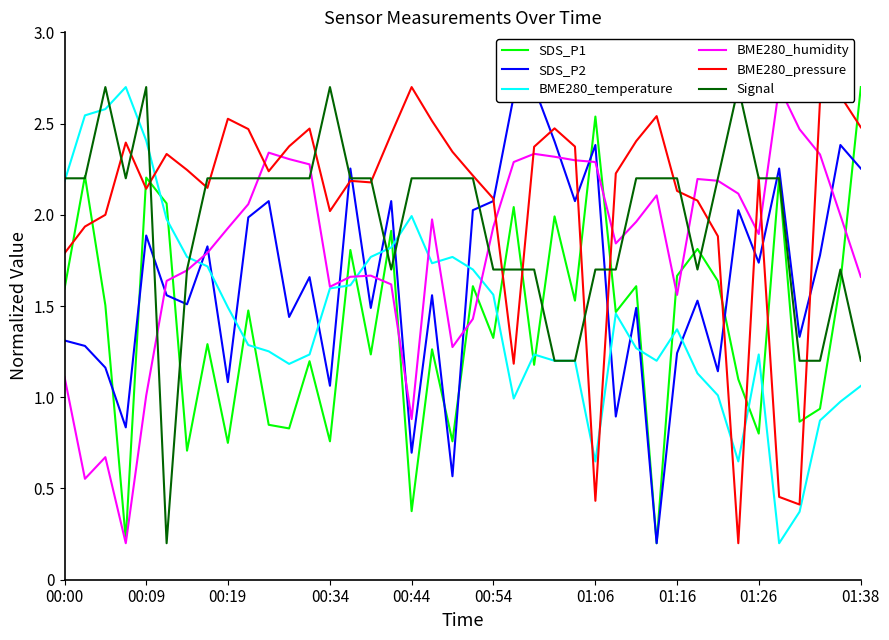

Which series ends up on top after the final intersection of BME280_temperature and BME280_pressure?

BME280_pressure